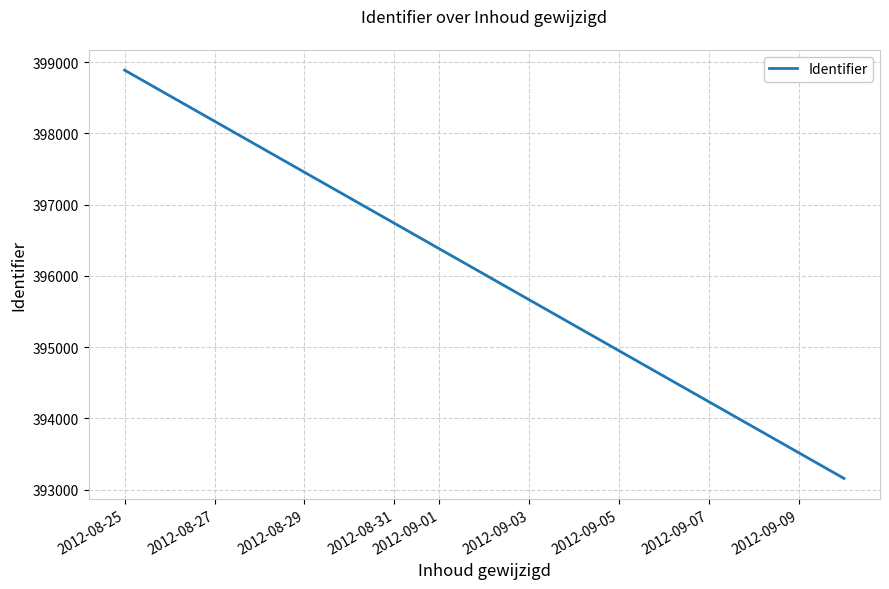

How many categories are shown in the chart?

2